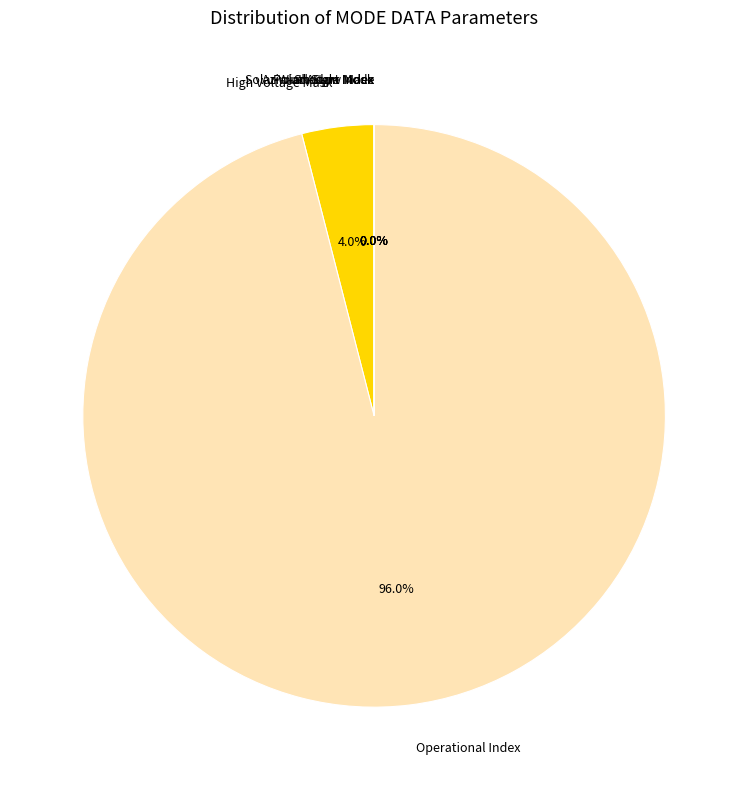

Is it true that Azimuth Sum Mode is 1% of the pie?

False